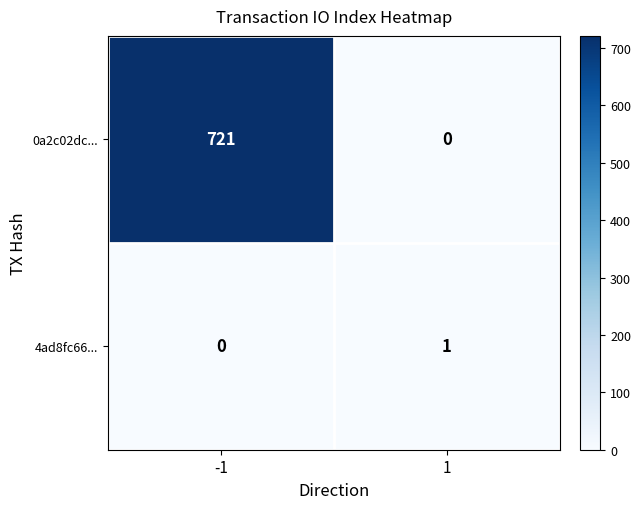

At which category is the sum across all series the highest?

-1